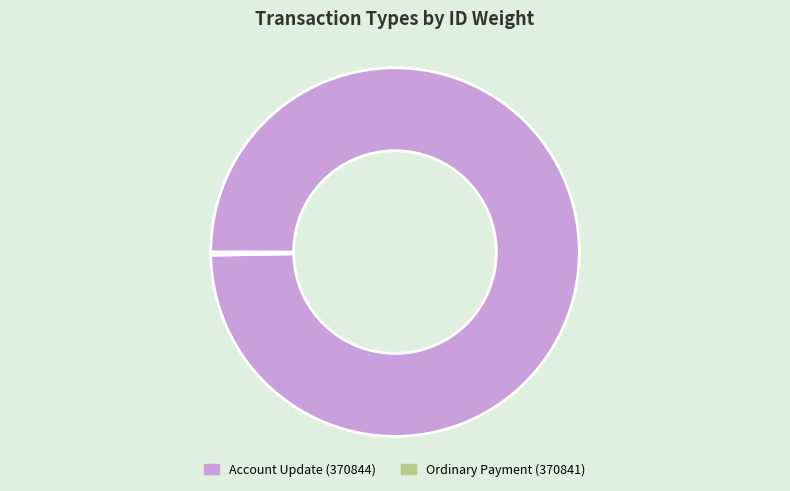

Is it true that Account Update (370844) is 88% of the pie?

False